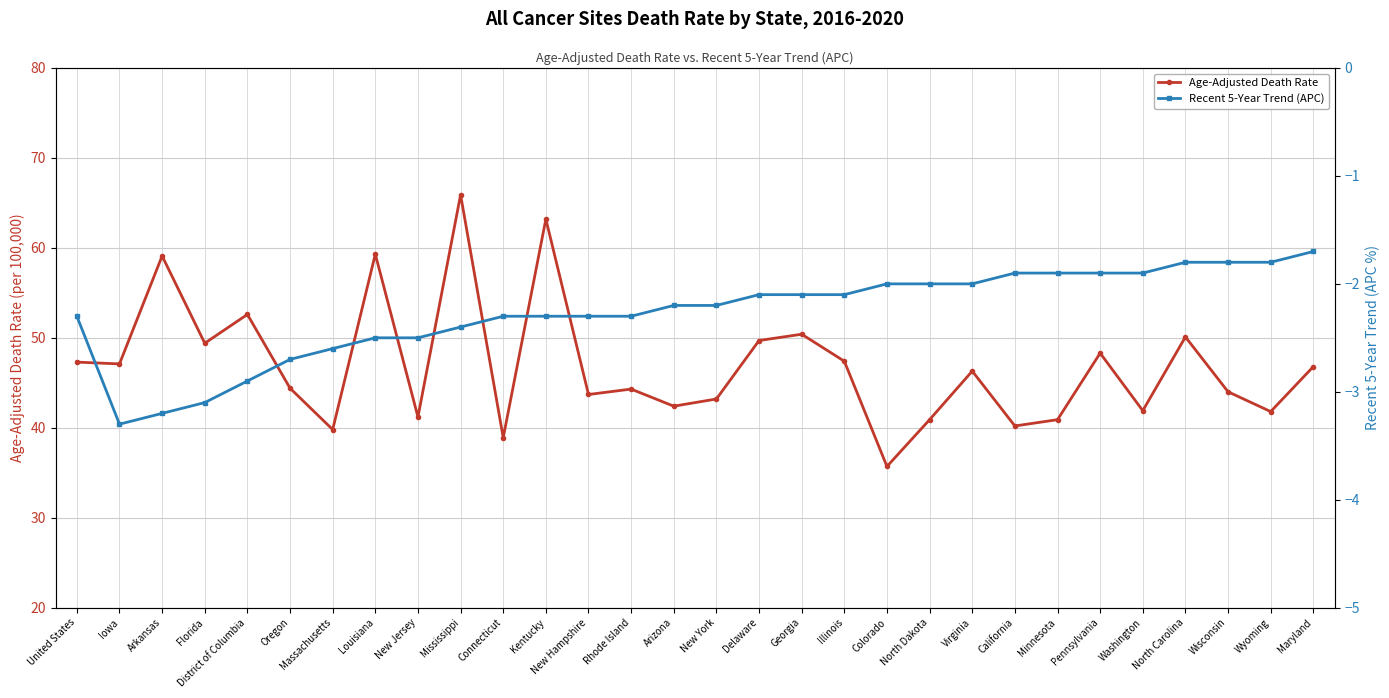

Rank the categories by Age-Adjusted Death Rate value from lowest to highest.

Colorado, Connecticut, Massachusetts, California, North Dakota, Minnesota, New Jersey, Wyoming, Washington, Arizona, New York, New Hampshire, Wisconsin, Rhode Island, Oregon, Virginia, Maryland, Iowa, United States, Illinois, Pennsylvania, Florida, Delaware, North Carolina, Georgia, District of Columbia, Arkansas, Louisiana, Kentucky, Mississippi